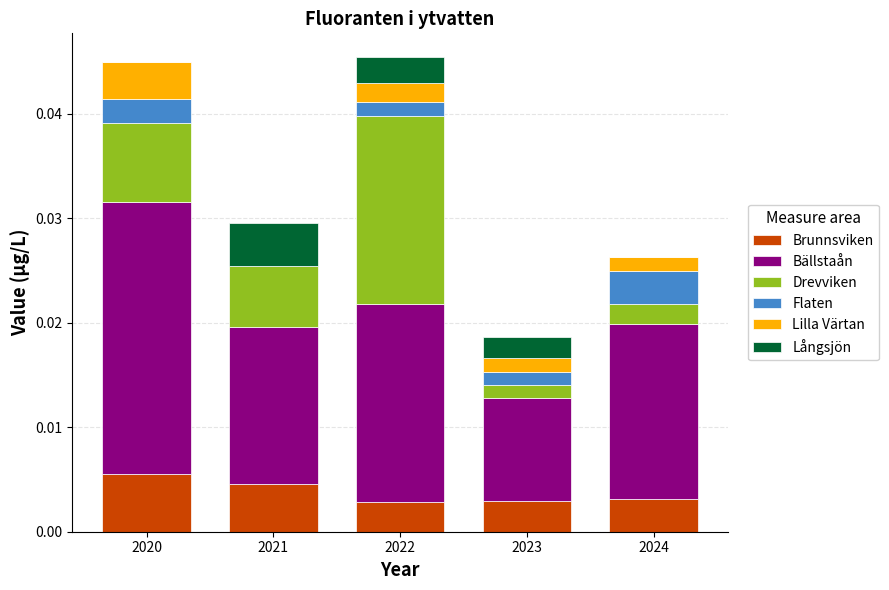

Which series has the largest total across all categories?

Bällstaån